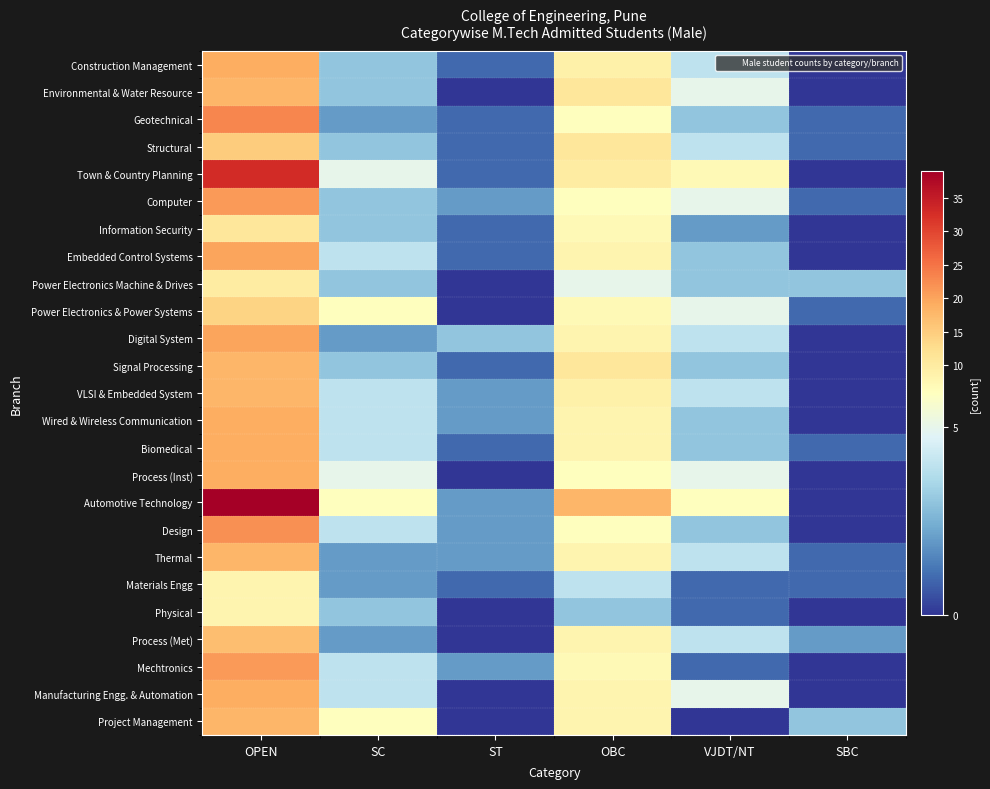

How many series are shown in this chart?

25